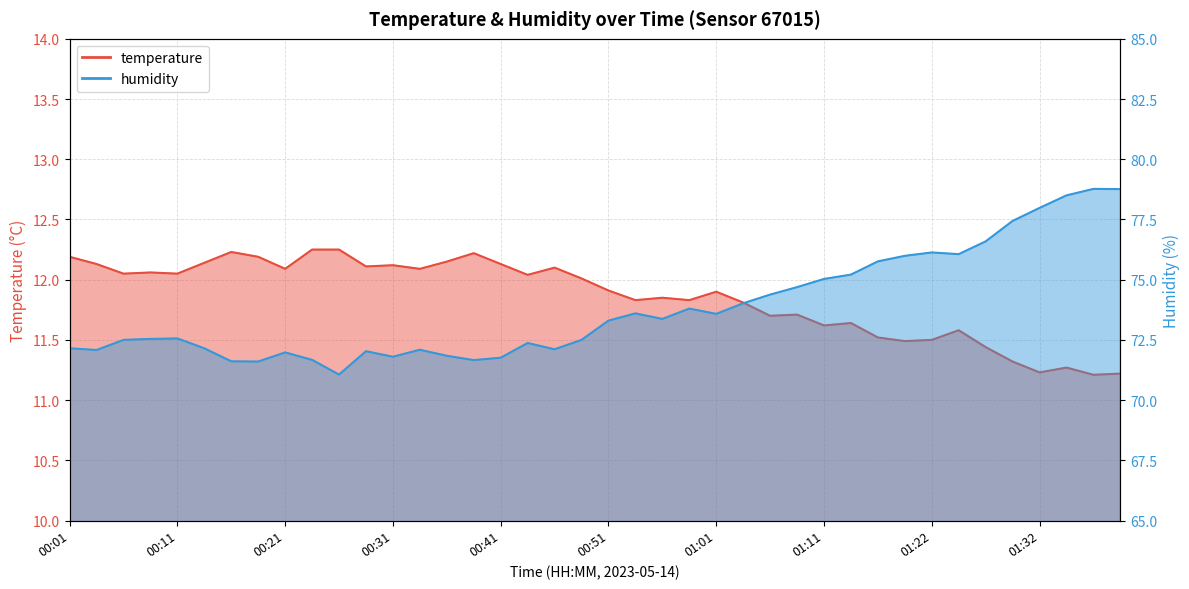

What is the sum of all humidity values?

2953.0